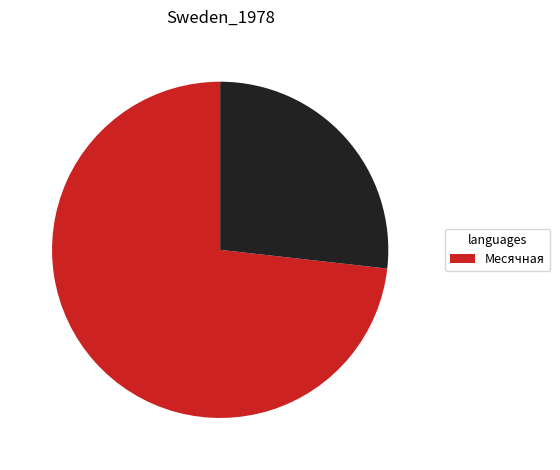

How many slices are in this pie chart?

2